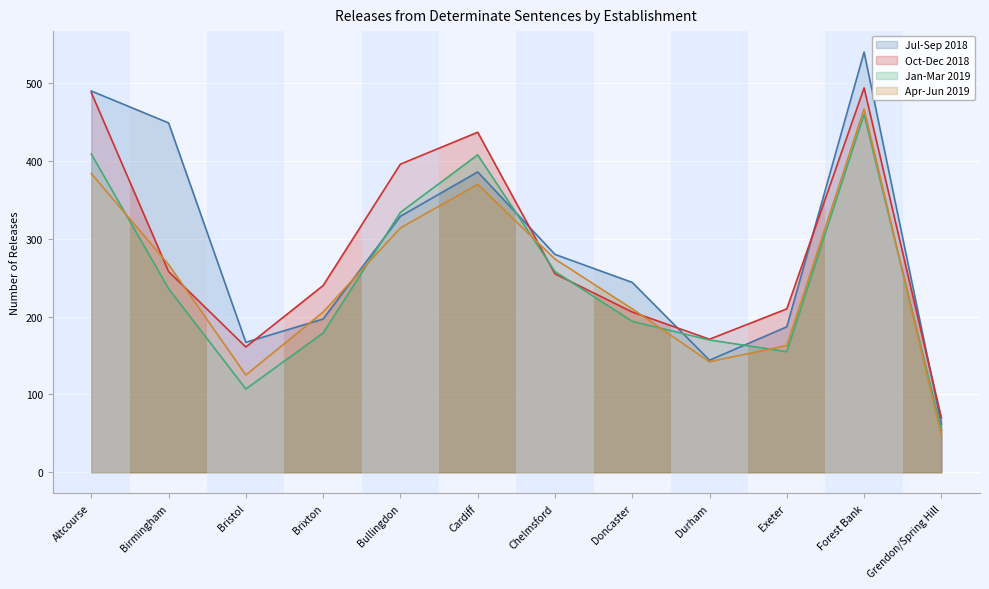

Is it true that Jul-Sep 2018 equals 114 at Exeter?

False